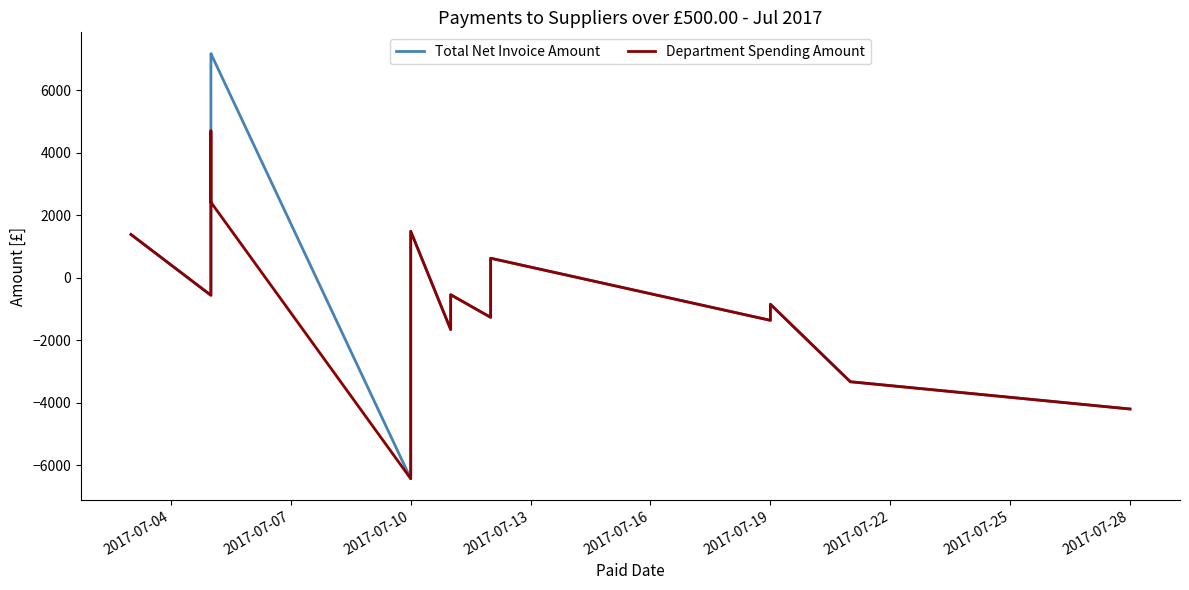

The value of Department Spending Amount at 2017-07-13 is 1135.1. True or false?

False